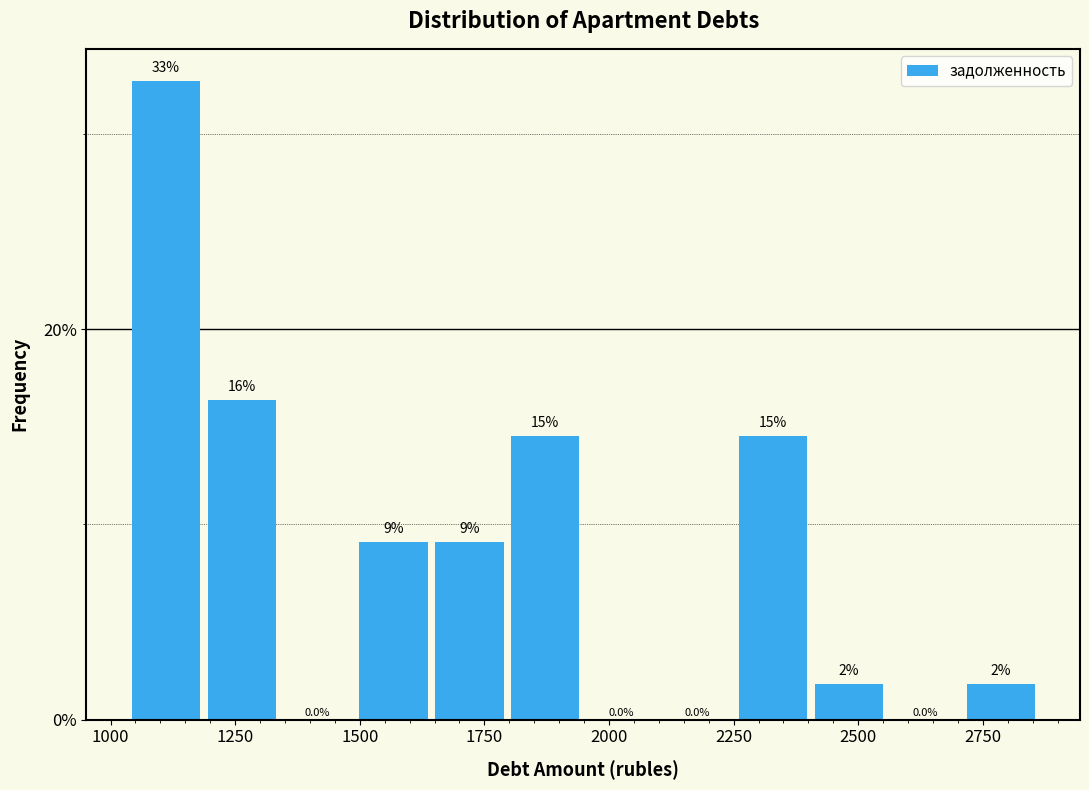

Read against the x-axis, roughly where is the centre of the tallest bar?

1100